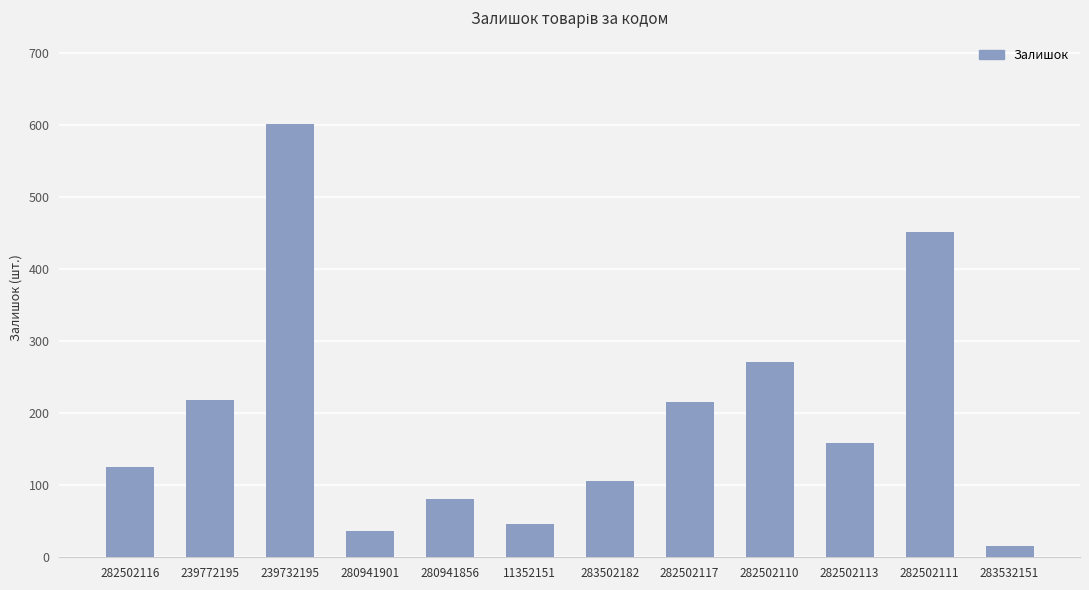

The chart shows a value of 215 at 282502117. True or false?

True